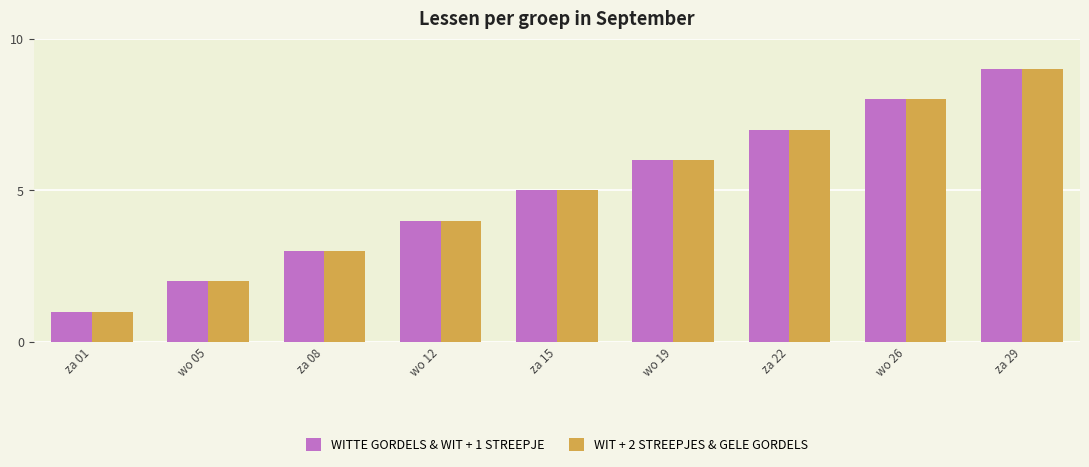

Reading left to right, extract all data points from this chart.

WITTE GORDELS & WIT + 1 STREEPJE: za 01=1	wo 05=2	za 08=3	wo 12=4	za 15=5	wo 19=6	za 22=7	wo 26=8	za 29=9
WIT + 2 STREEPJES & GELE GORDELS: za 01=1	wo 05=2	za 08=3	wo 12=4	za 15=5	wo 19=6	za 22=7	wo 26=8	za 29=9